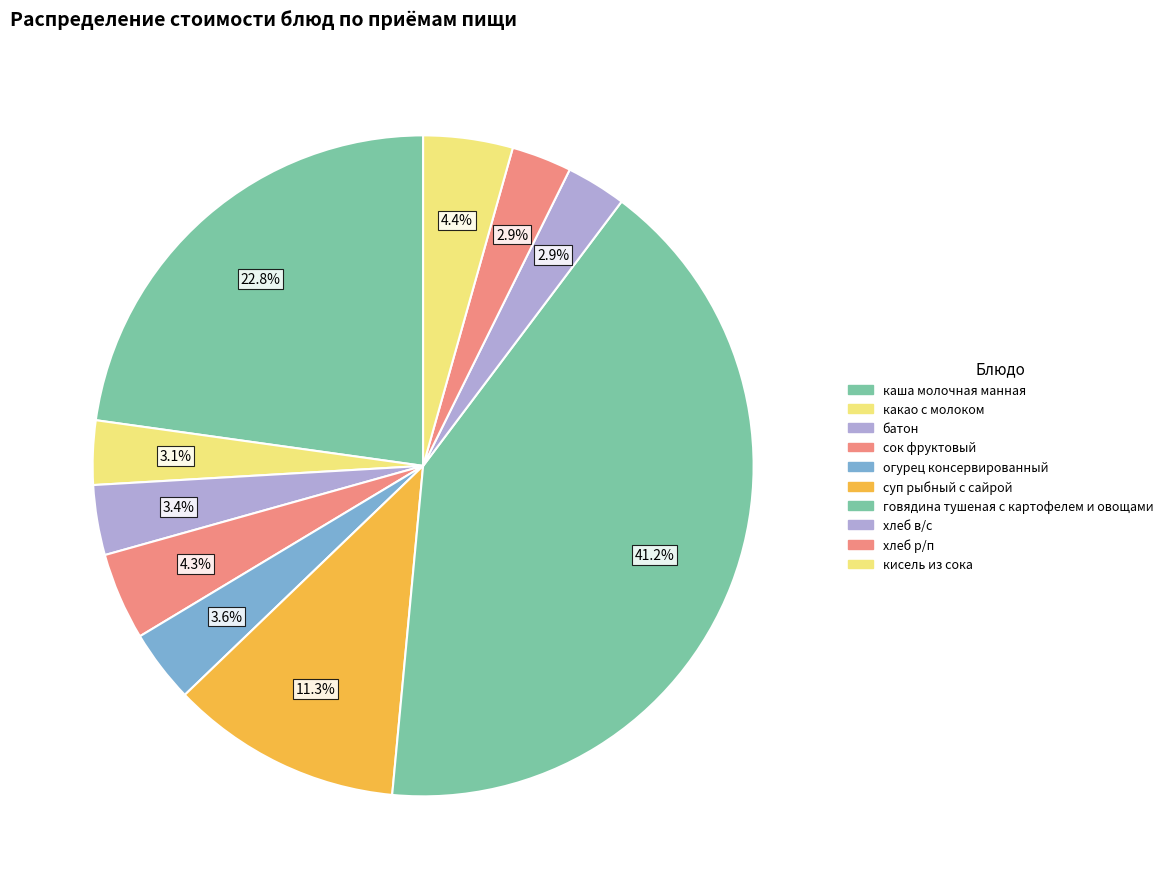

Which slice is the largest?

говядина тушеная с картофелем и овощами